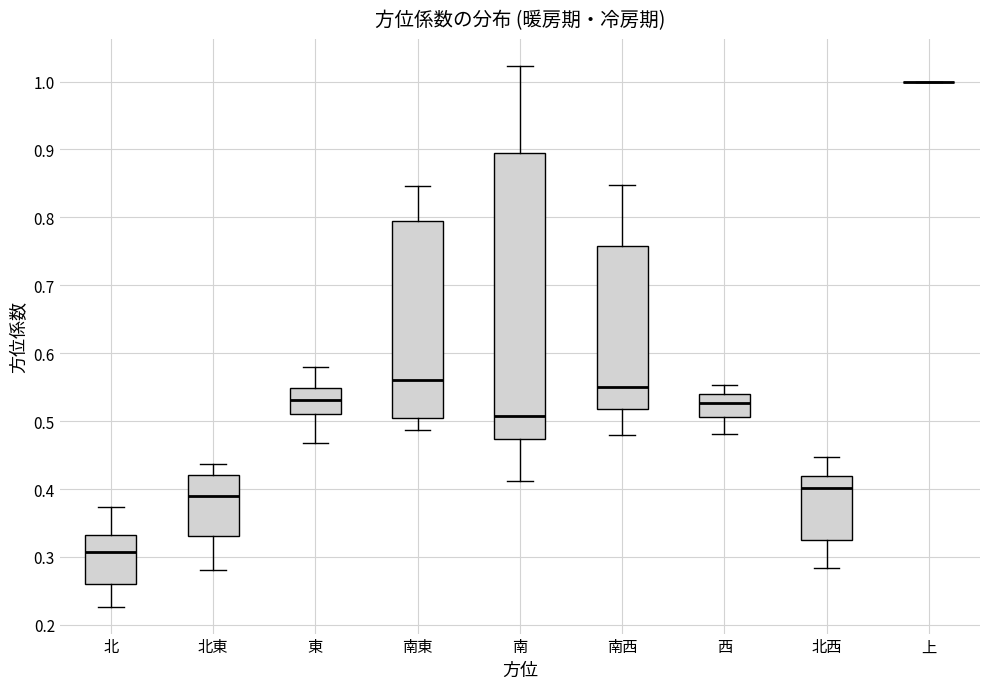

Comparing the boxes themselves (not the whiskers), which one is the tallest?

南